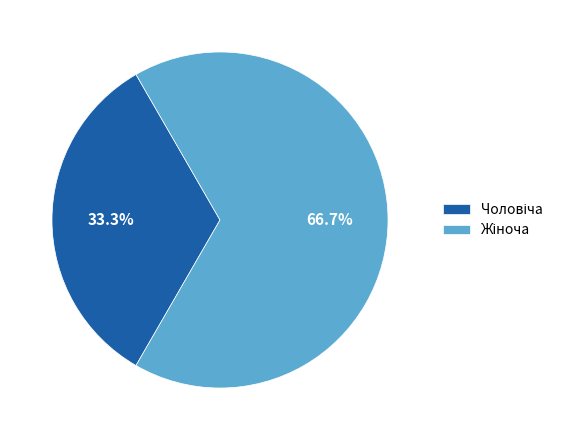

To the nearest percent, what is the difference between the largest and smallest slice percentages?

33%